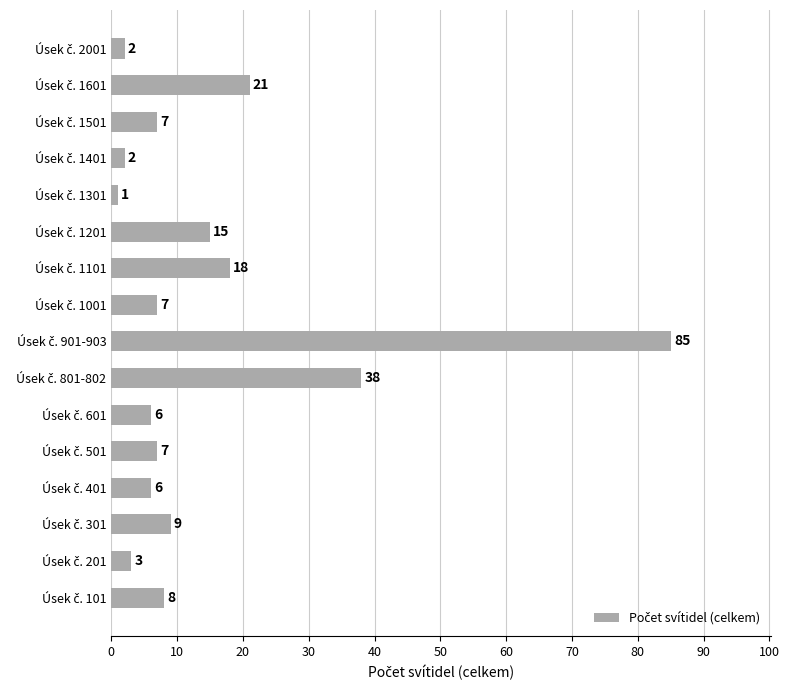

What is the maximum value shown in the chart?

85